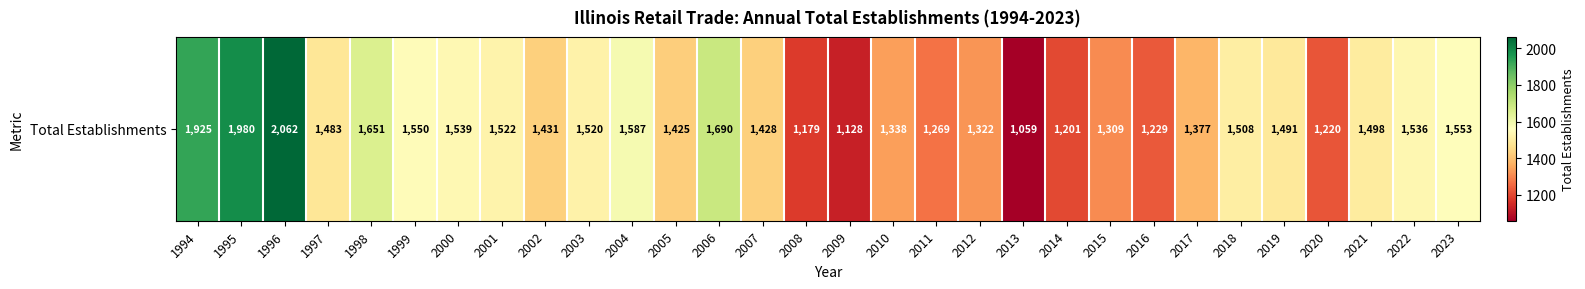

What is the difference between the second highest and minimum values?

921